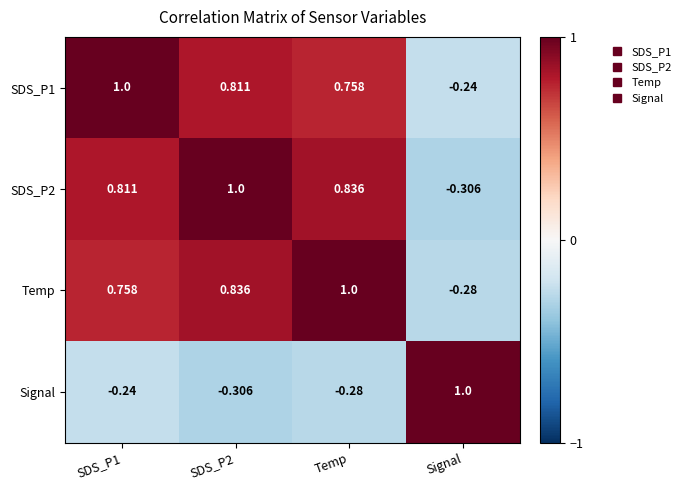

At which category is the sum across all series the highest?

SDS_P2